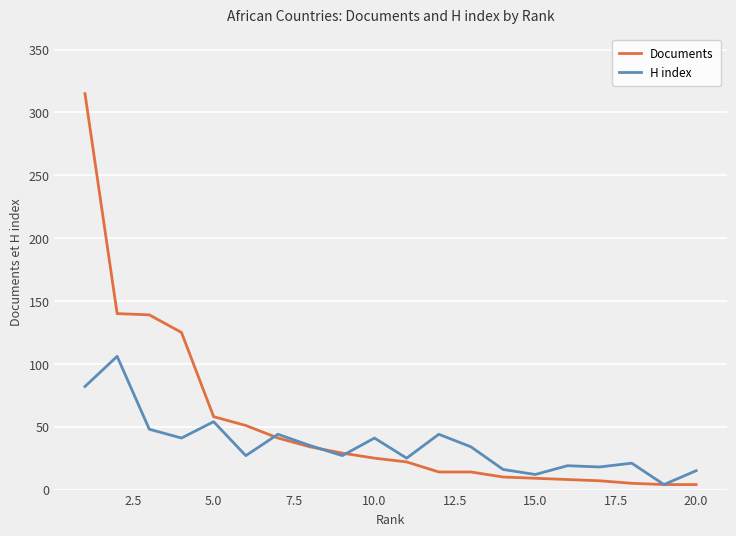

List the series in order of their overall mean, lowest first.

H index, Documents